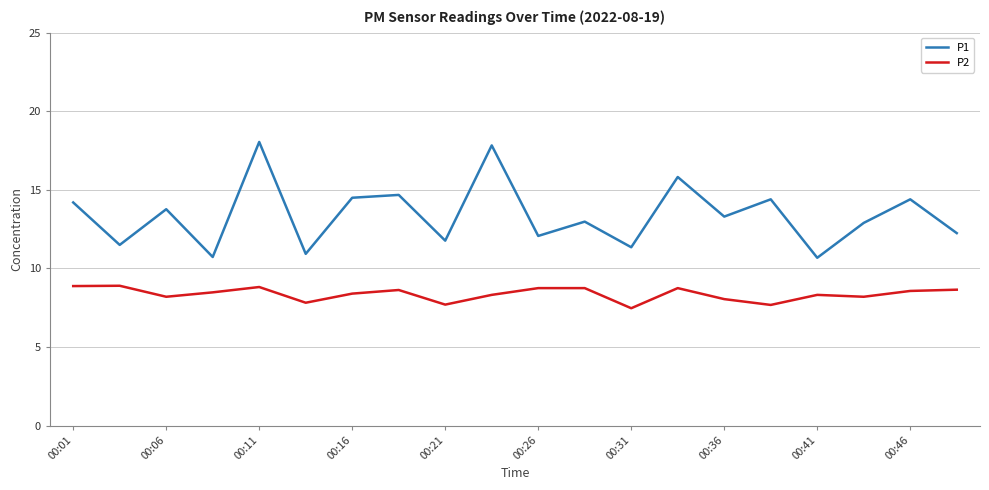

Which series has the largest range (max minus min)?

P1